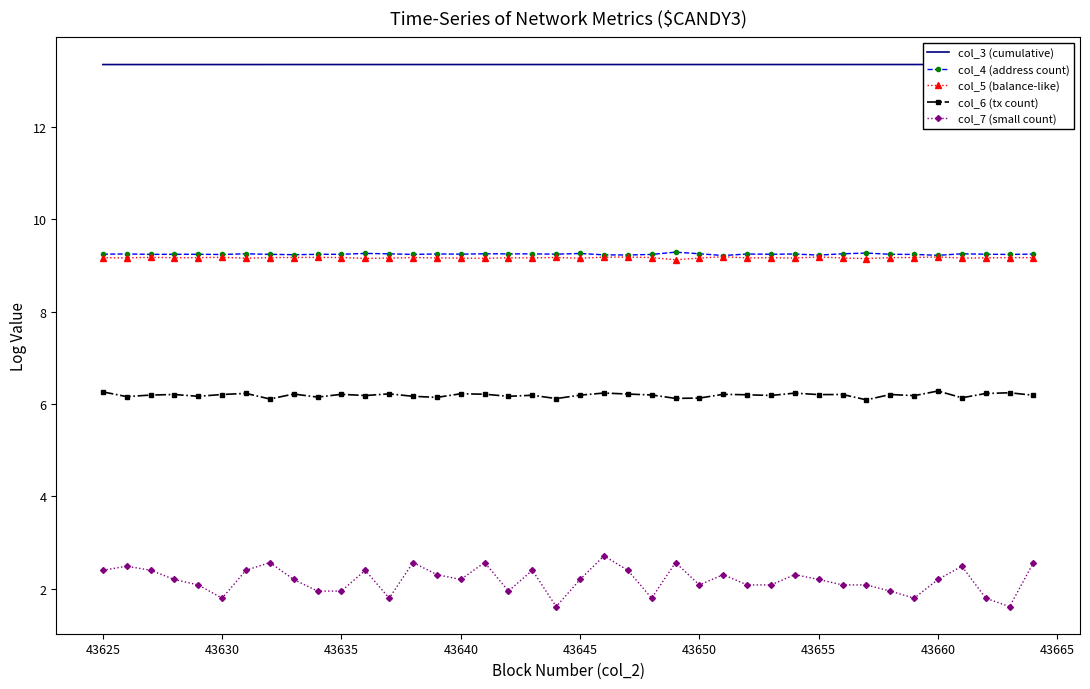

In col_5 (balance-like), how many points are higher than both neighbors (excluding endpoints)?

12